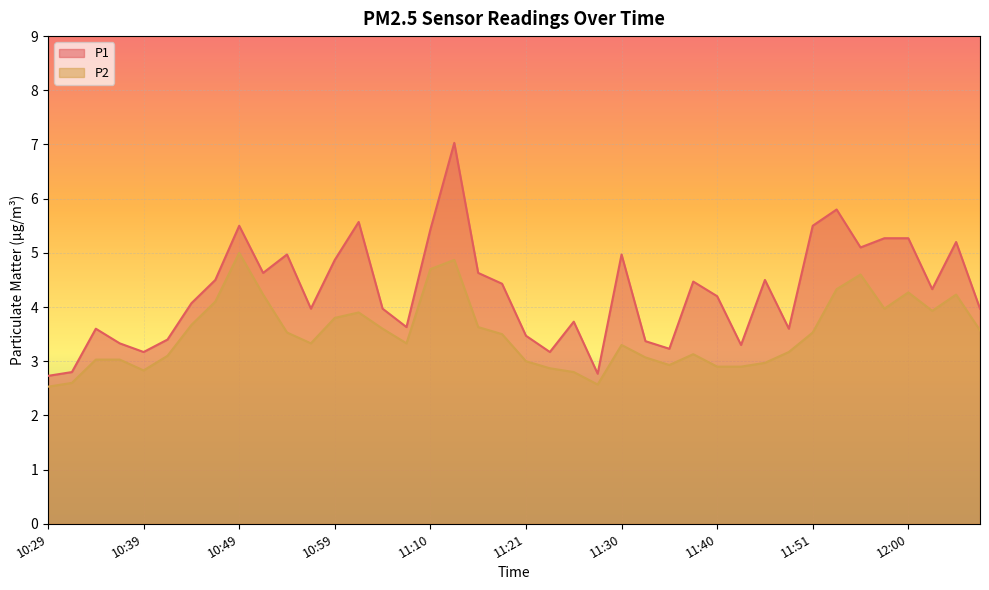

True or false: P1 and P2 intersect in this chart.

False